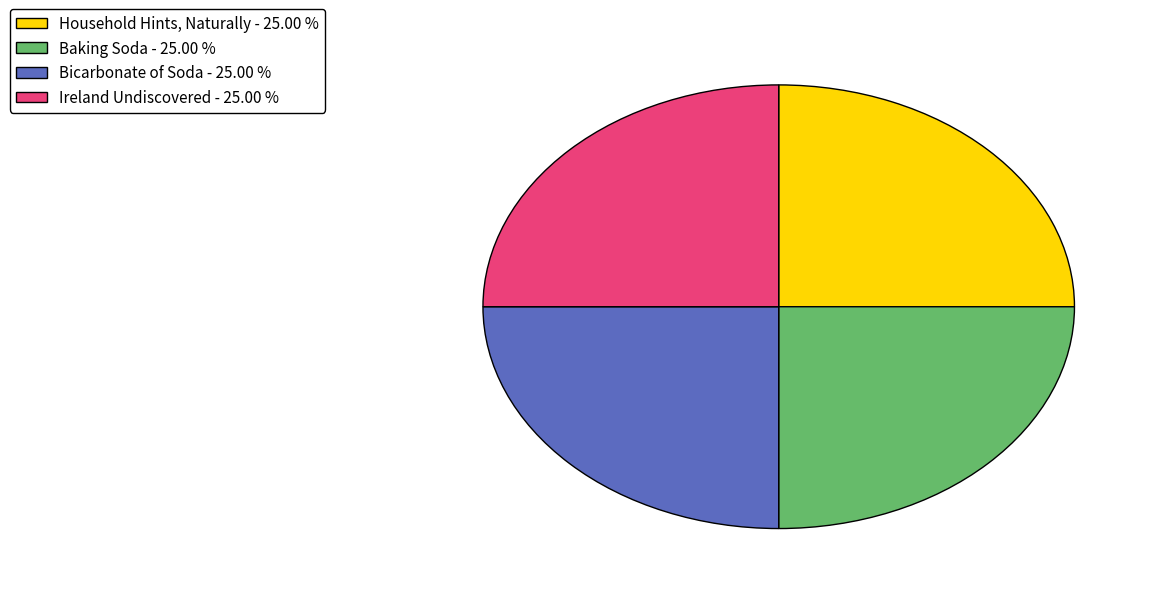

Approximately how many times larger is the value at Baking Soda compared to Ireland Undiscovered?

1.0